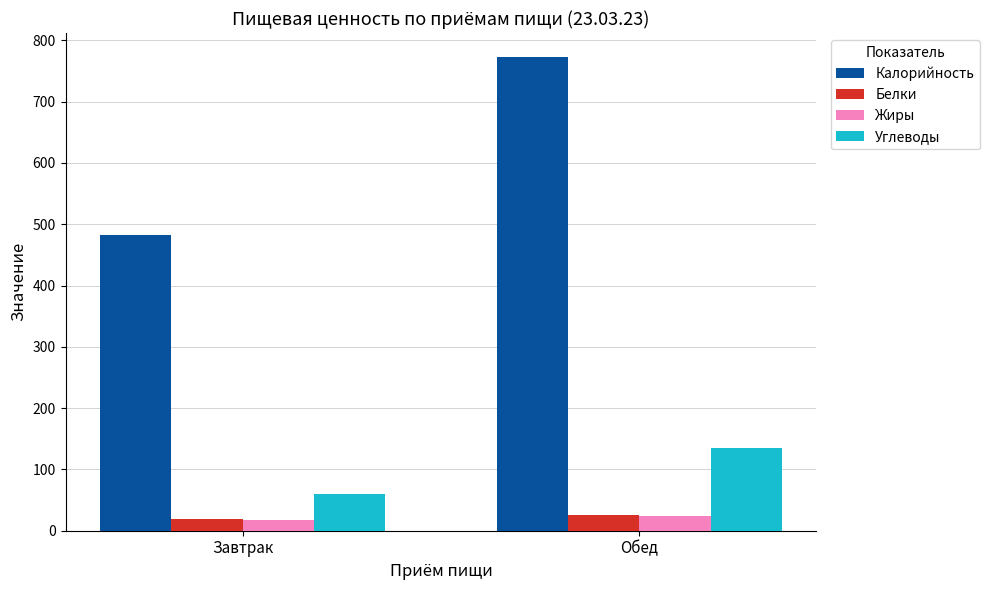

Which series has the largest total across all categories?

Калорийность